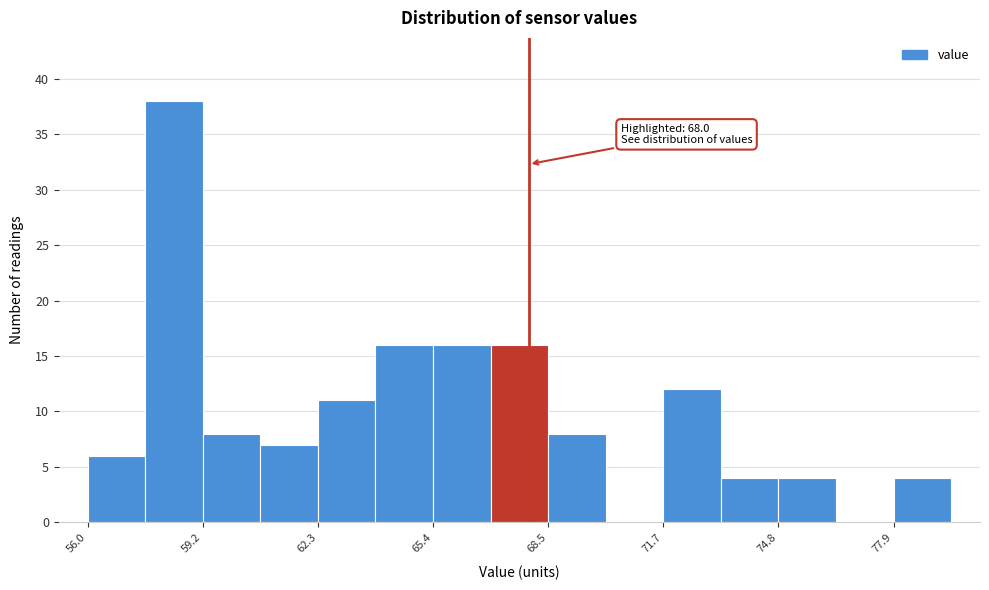

Around what value on the x-axis is the tallest bar? Give the approximate position of its centre, as read against the axis.

58.5